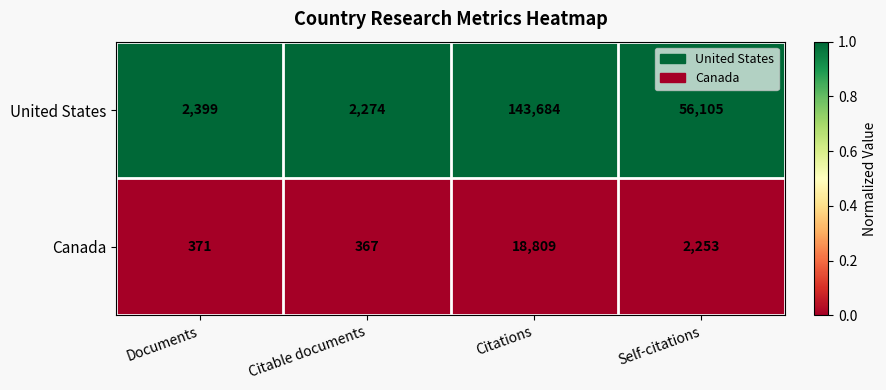

Count the number of data series in this chart.

2